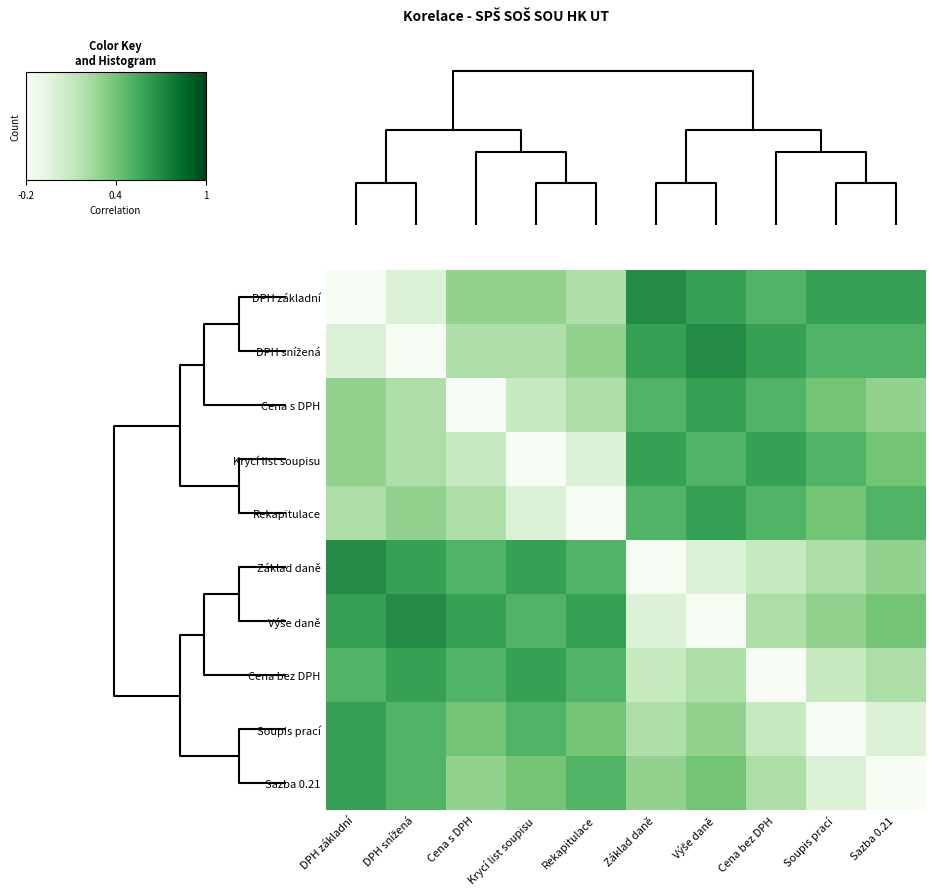

How many categories are shown in the chart?

10